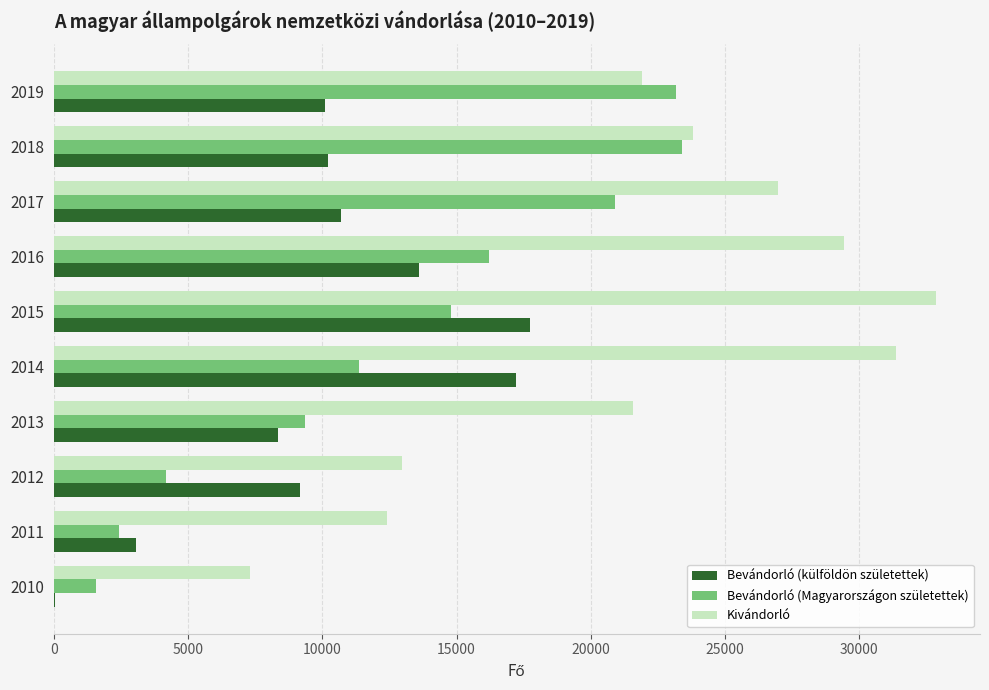

What is the sum of all Bevándorló (külföldön születettek) values?

100268